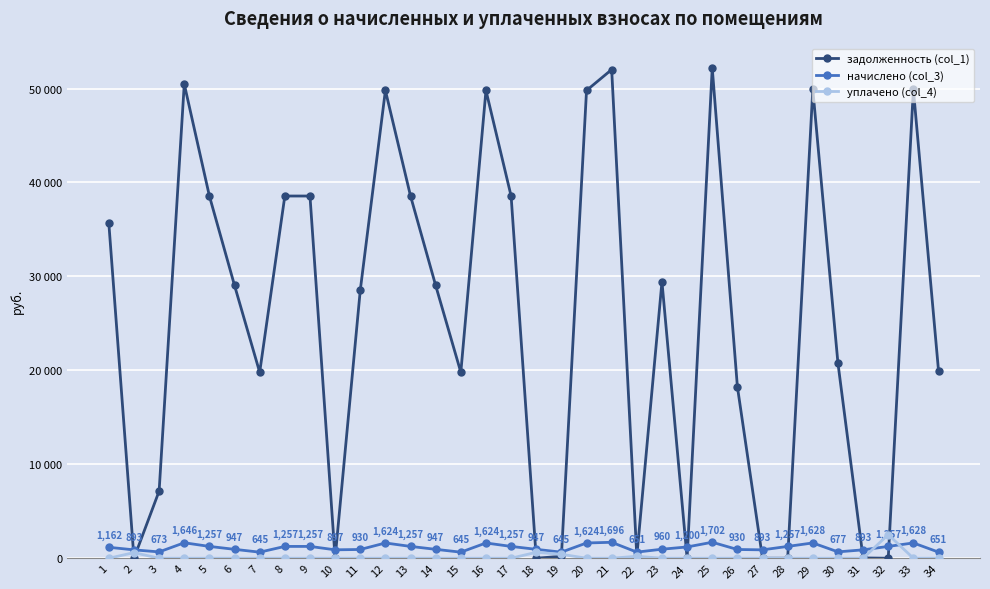

At which category is the sum across all series the highest?

25